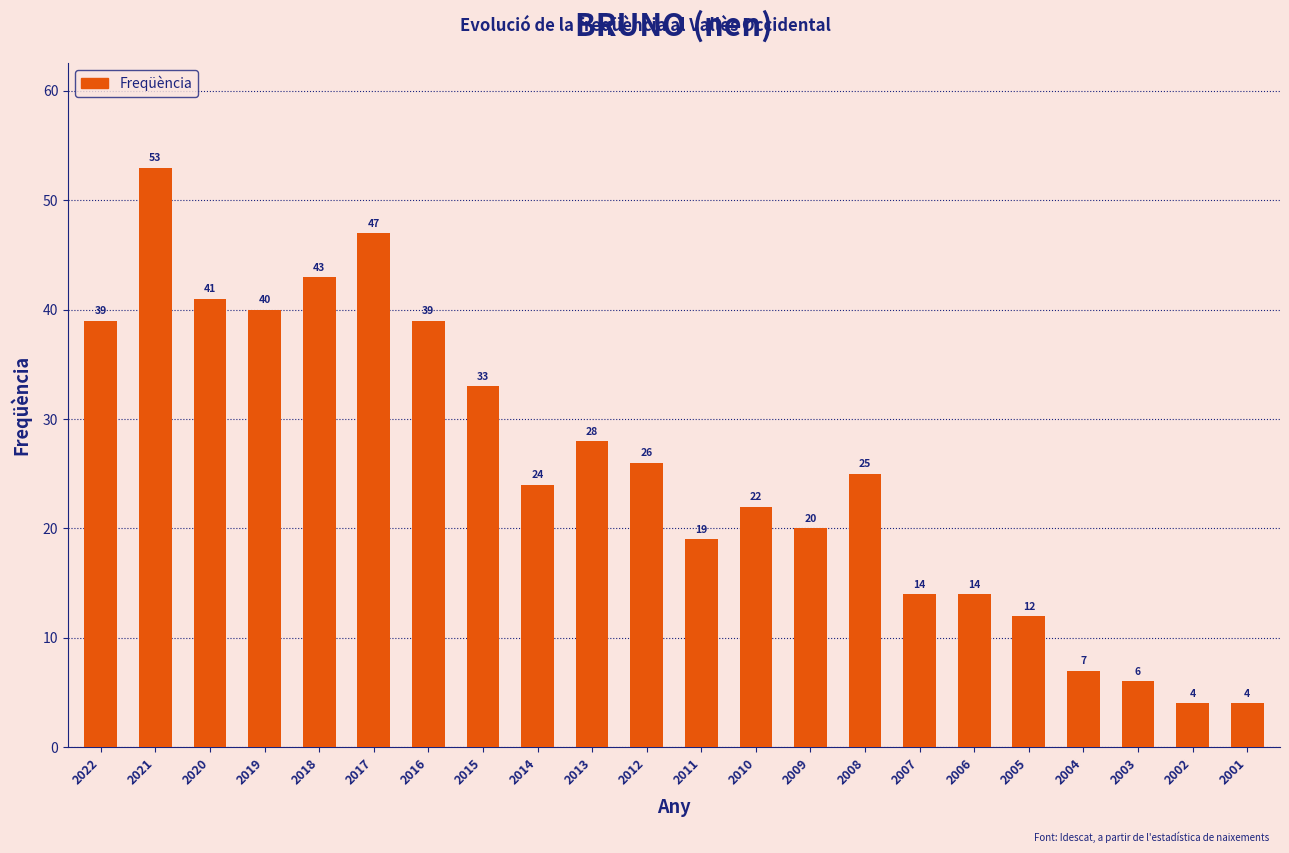

Between 2021 and 2004, which is larger?

2021